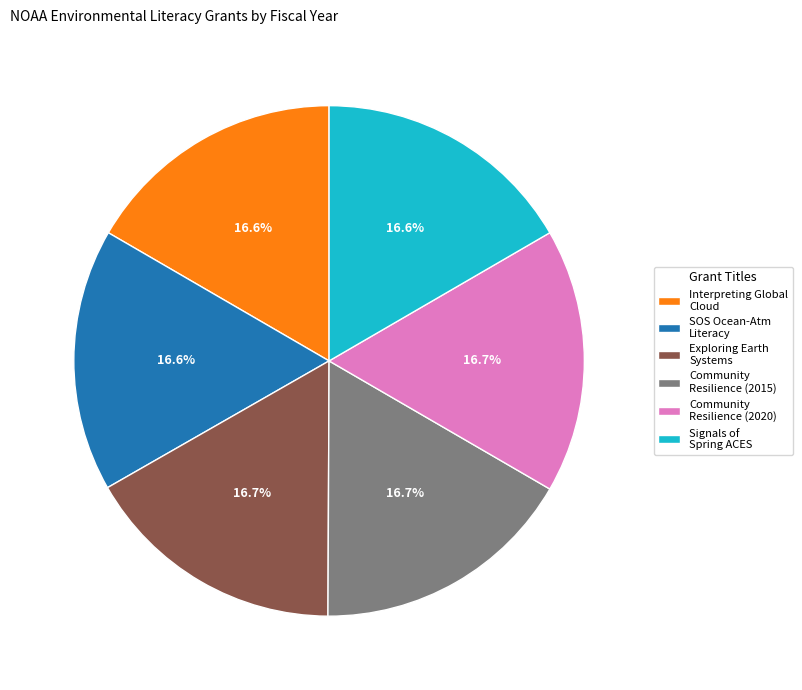

What percentage is NOT represented by Interpreting Global Cloud?

83.4%